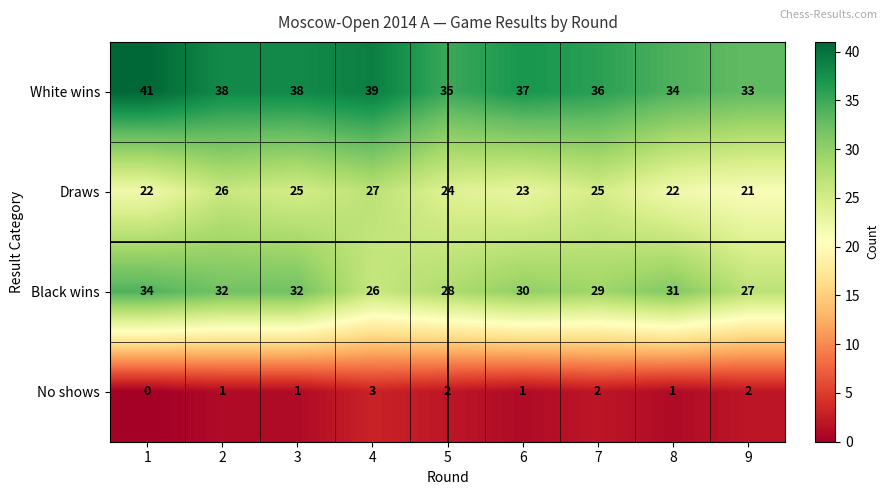

What is the difference between the maximum and minimum values in the Black wins series?

8